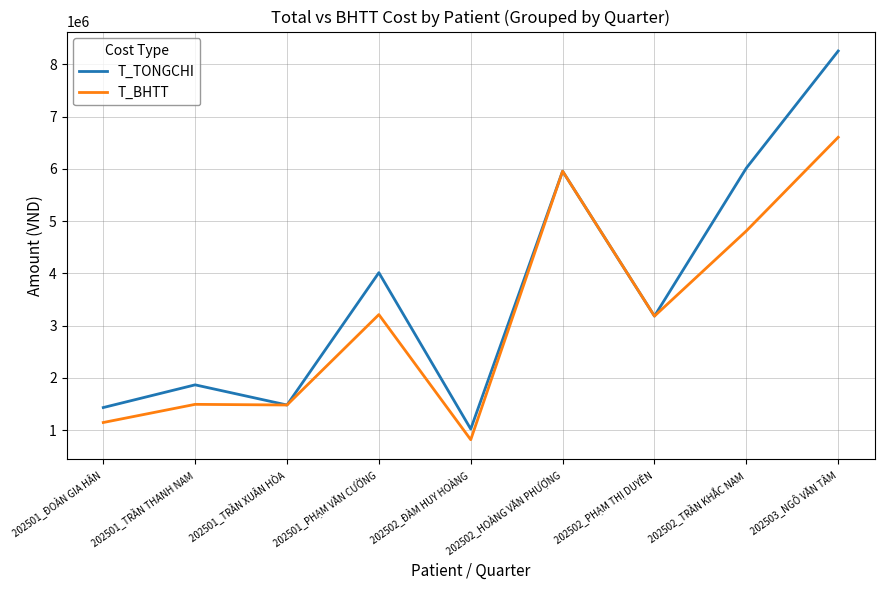

How many distinct data groups are displayed?

2